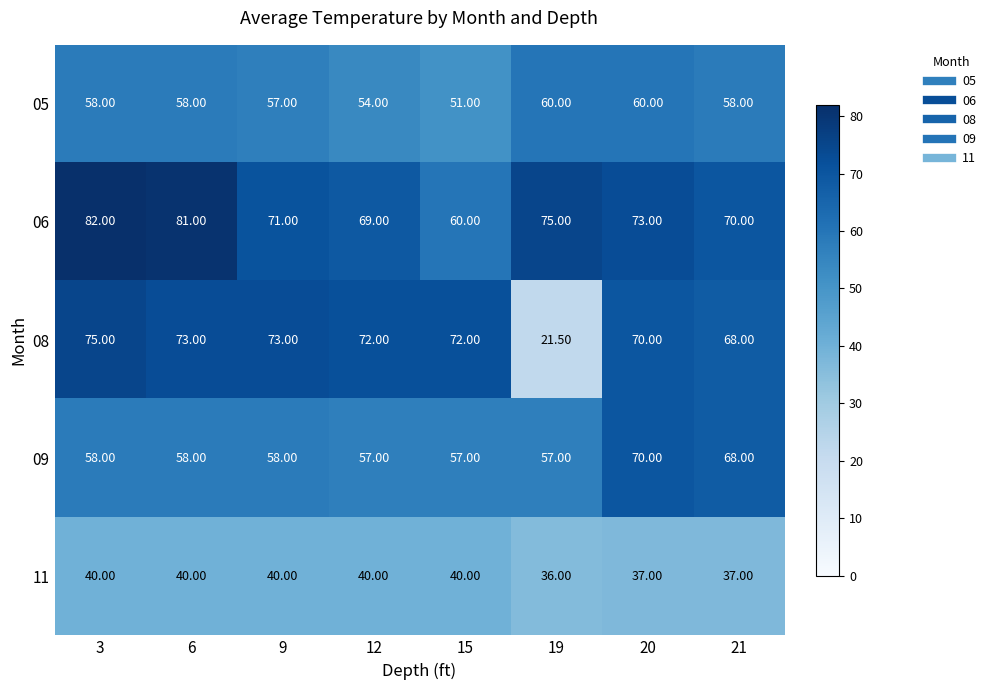

List the series in order of their peak value, lowest first.

11, 05, 09, 08, 06